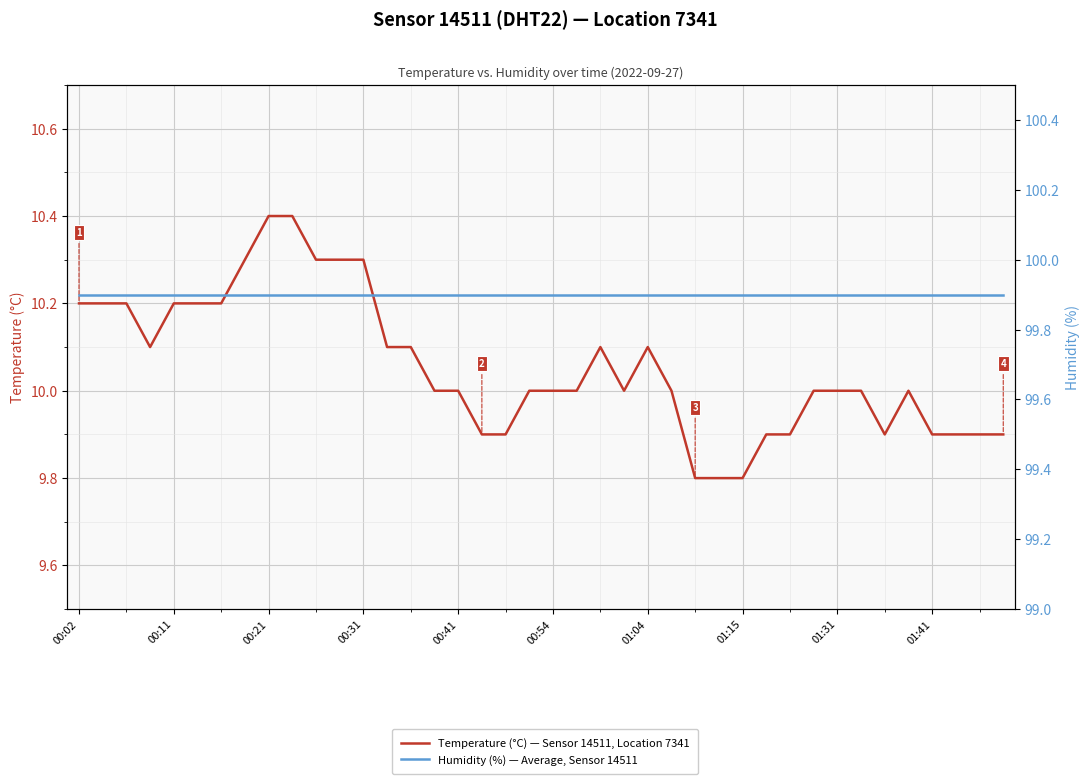

True or false: Temperature (°C) — Sensor 14511, Location 7341 and Humidity (%) — Average, Sensor 14511 cross at least once.

False